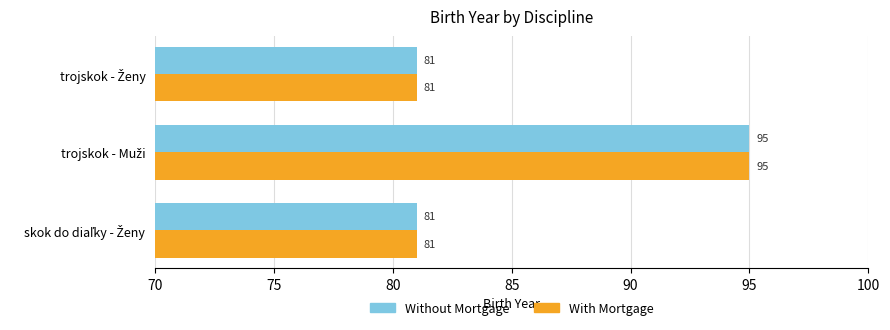

Count the Without Mortgage values in the range 81 to 95.

3